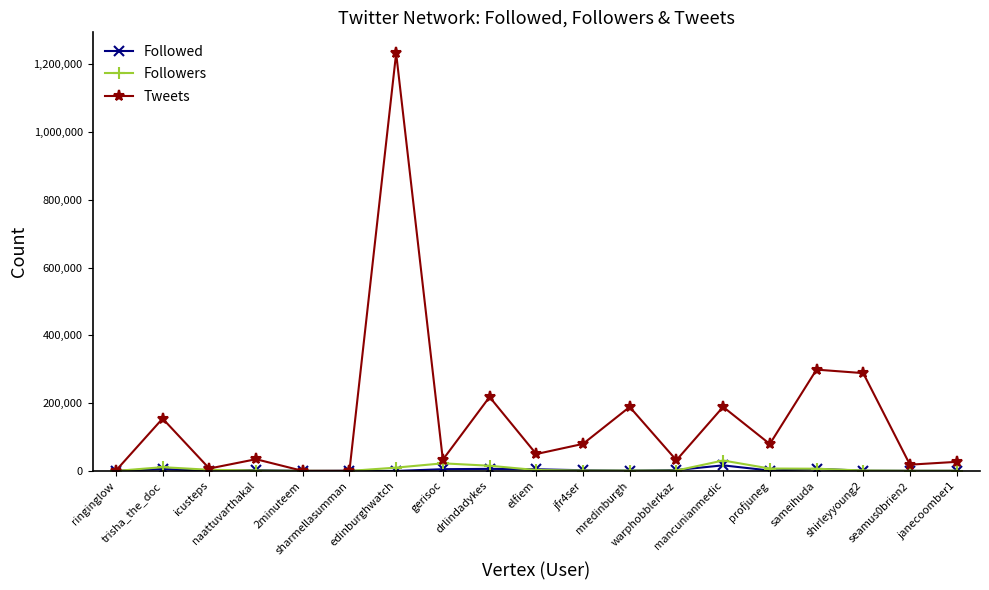

How many interior local peaks does the Tweets series have?

7